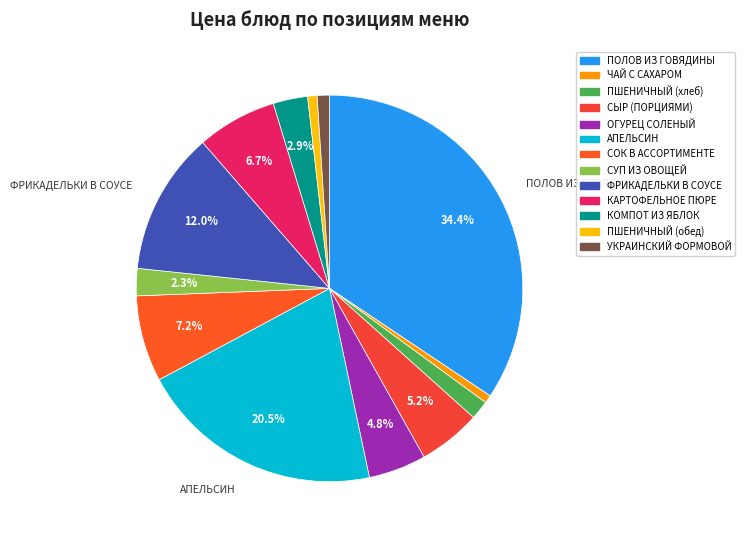

Is the sum of УКРАИНСКИЙ ФОРМОВОЙ and ОГУРЕЦ СОЛЕНЫЙ greater than half?

No